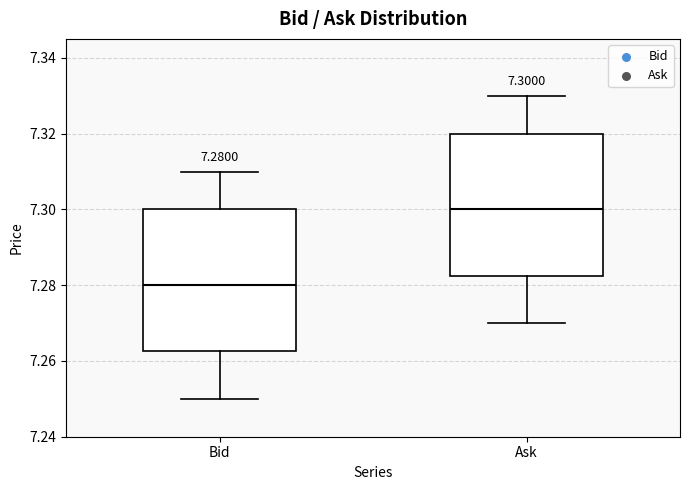

Which box has the lowest median line?

Bid